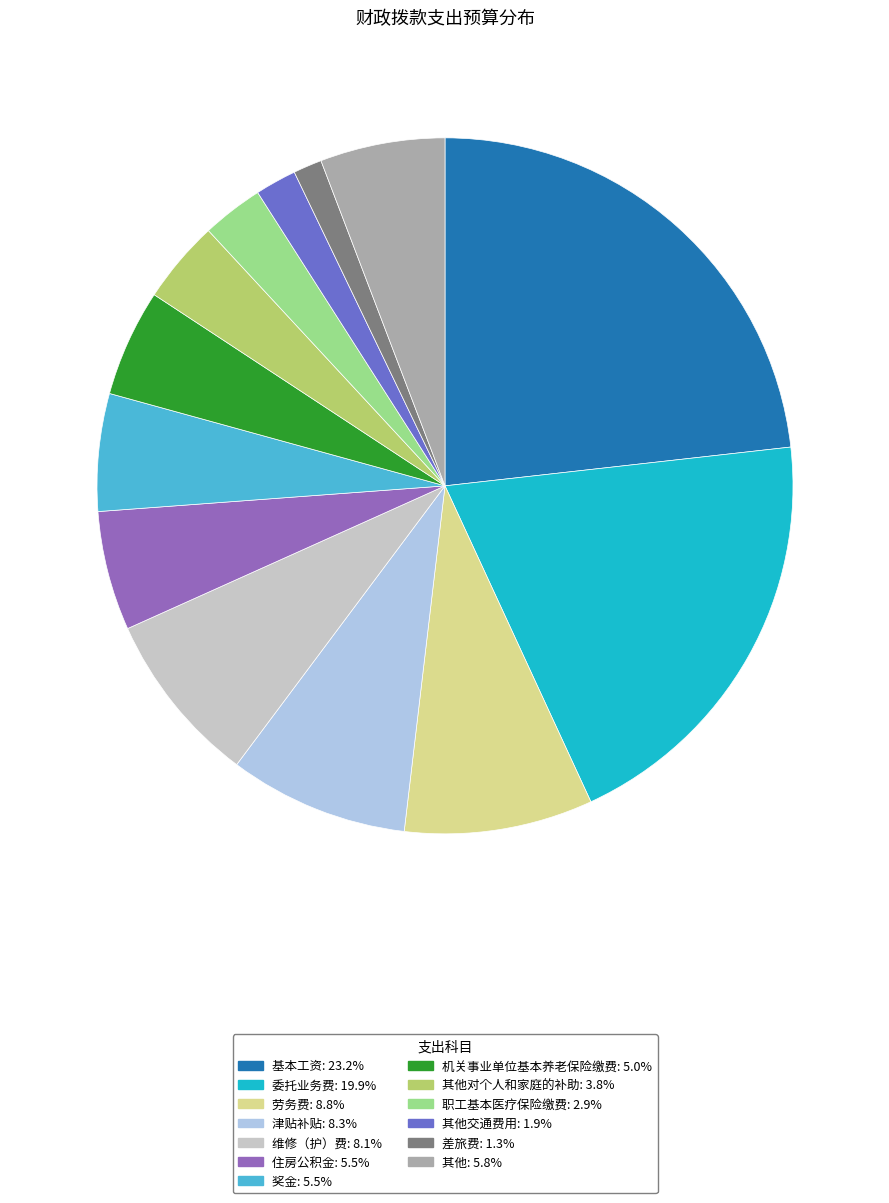

Is there any slice that represents more than half of the pie?

No